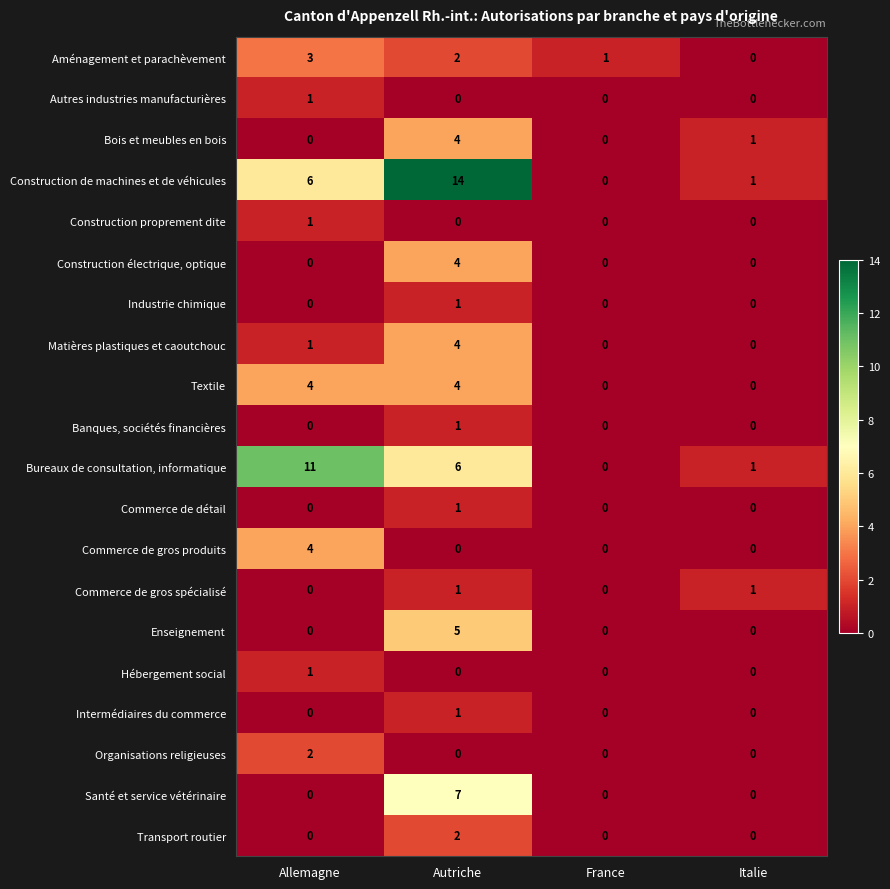

What is the maximum value shown in the chart?

14